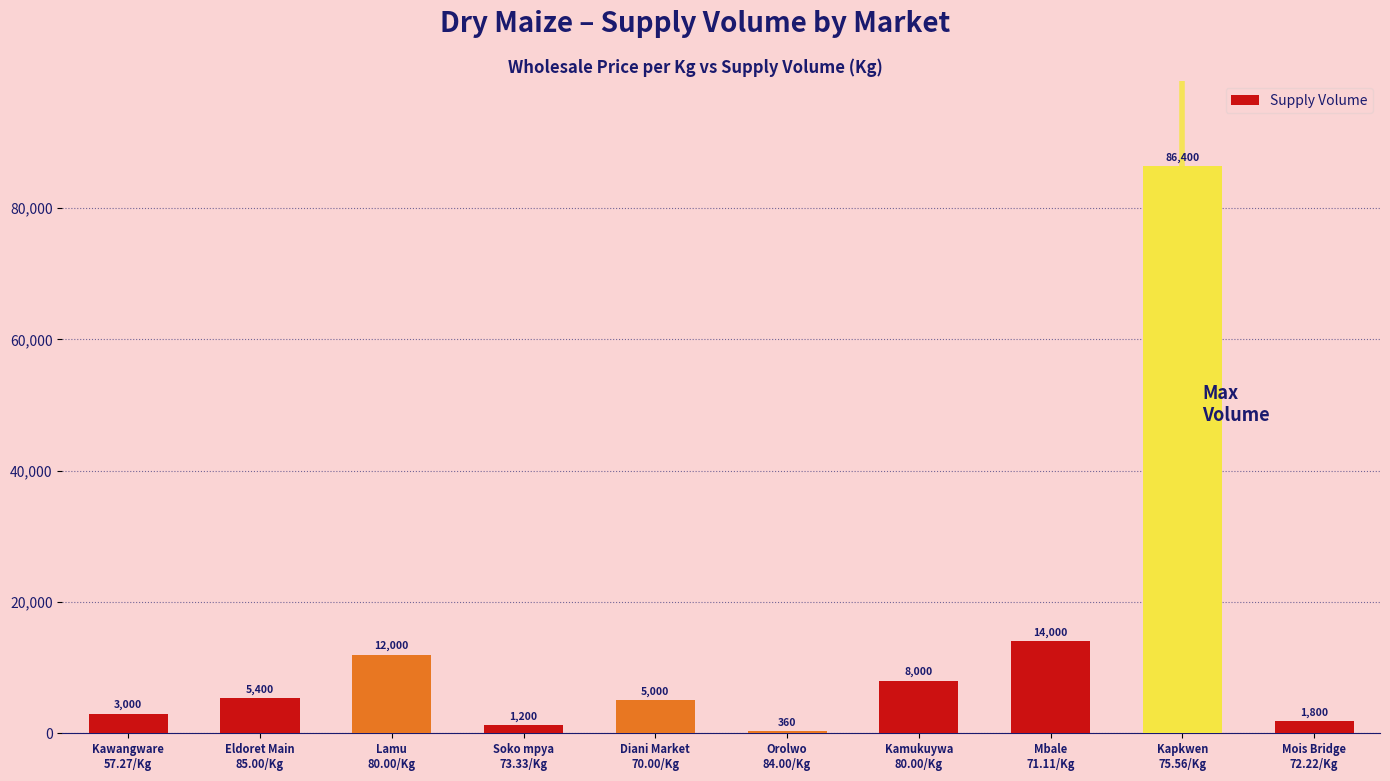

What is the label of the 8th bar from the left?

Mbale
71.11/Kg